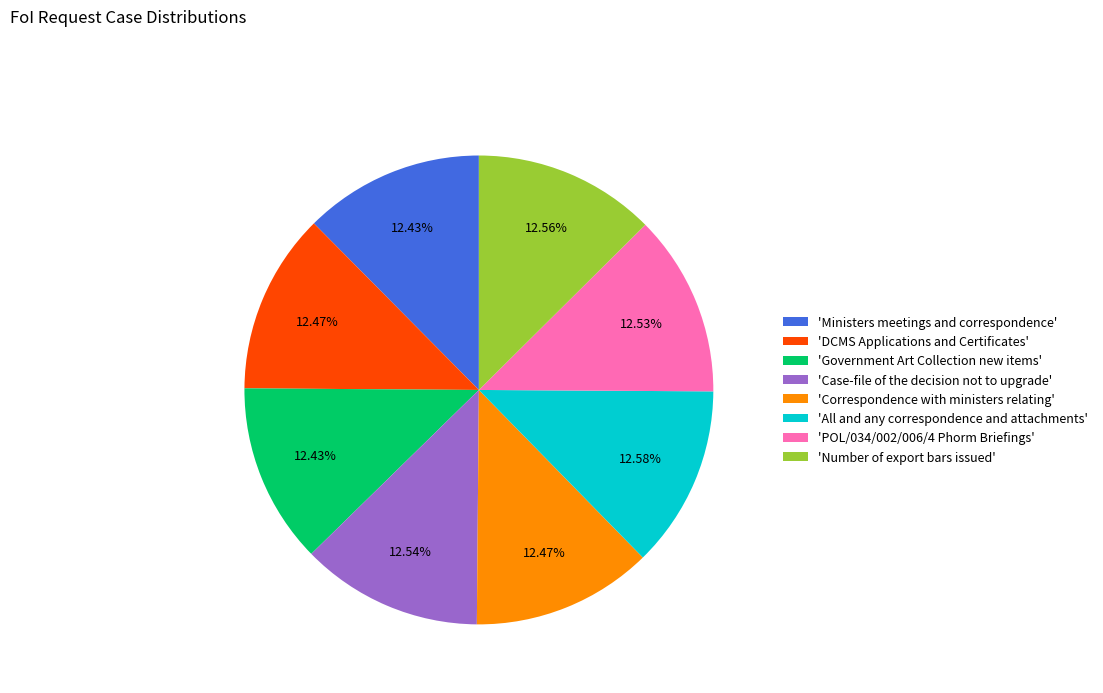

Approximately how many times larger is the value at 'Correspondence with ministers relating' compared to 'Government Art Collection new items'?

1.0